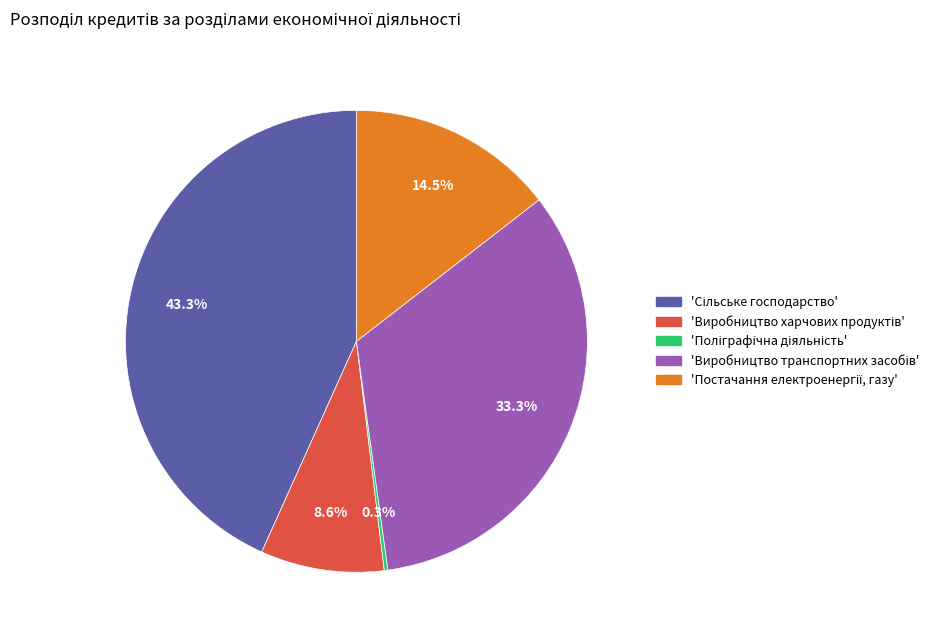

Does any single category account for the majority?

No